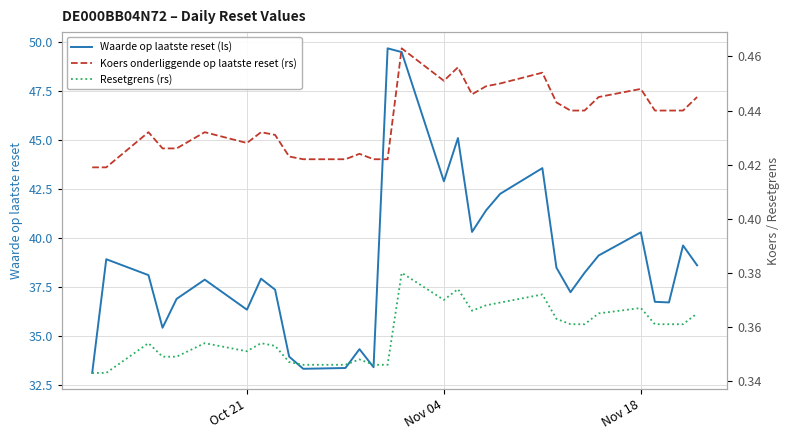

What is the maximum value for Waarde op laatste reset (ls)?

49.7